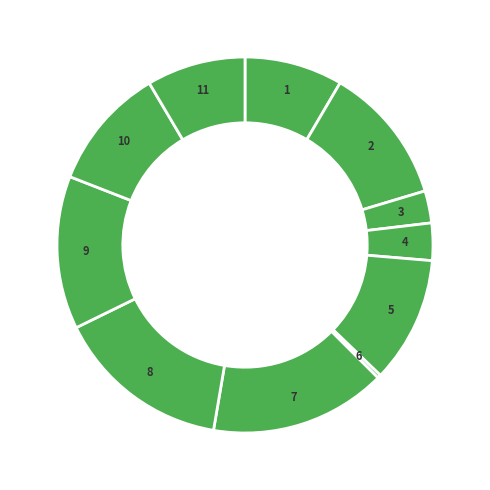

Count the number of slices in the pie.

11